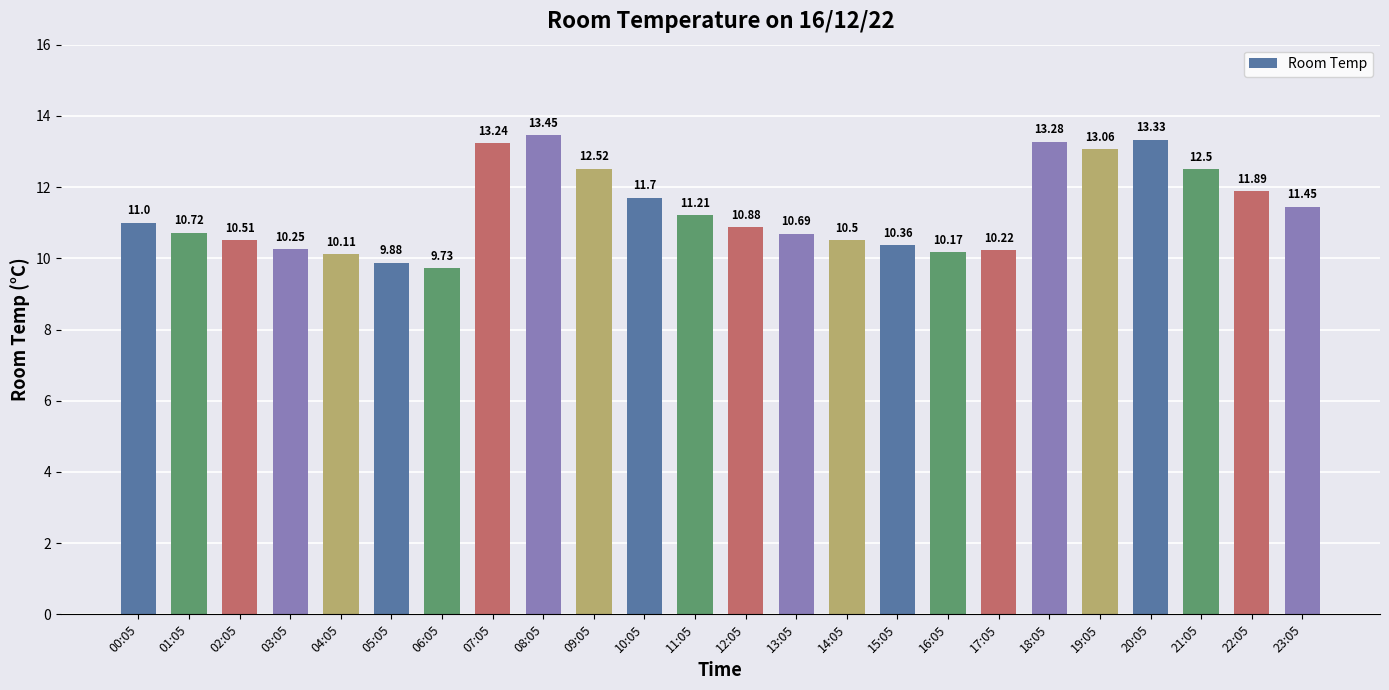

Where is the data nearest to the value 11?

00:05